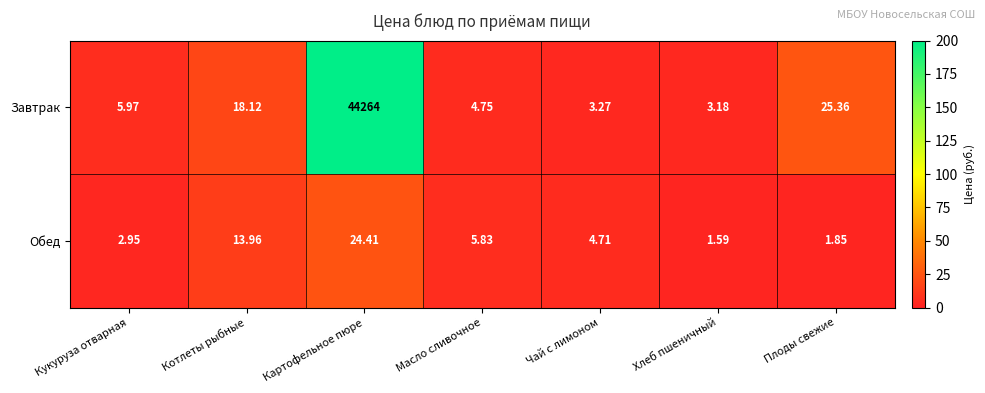

How many series are shown in this chart?

2